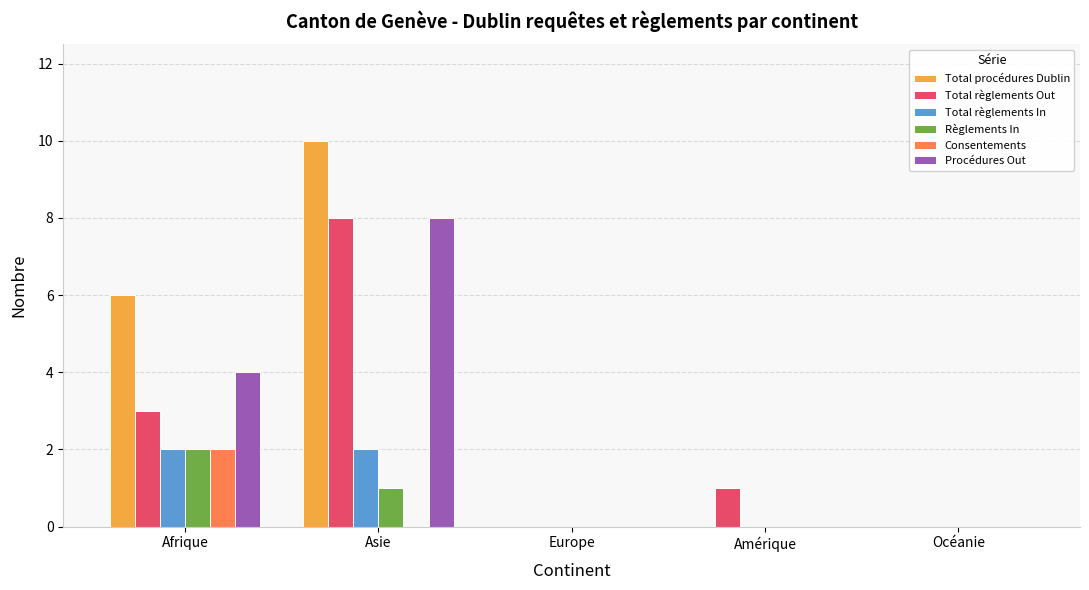

Between Afrique and Europe, which series saw the biggest shift?

Total procédures Dublin